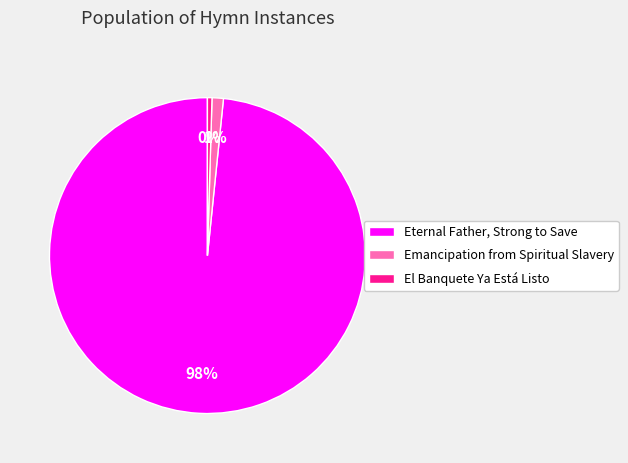

Does any single category account for the majority?

Yes